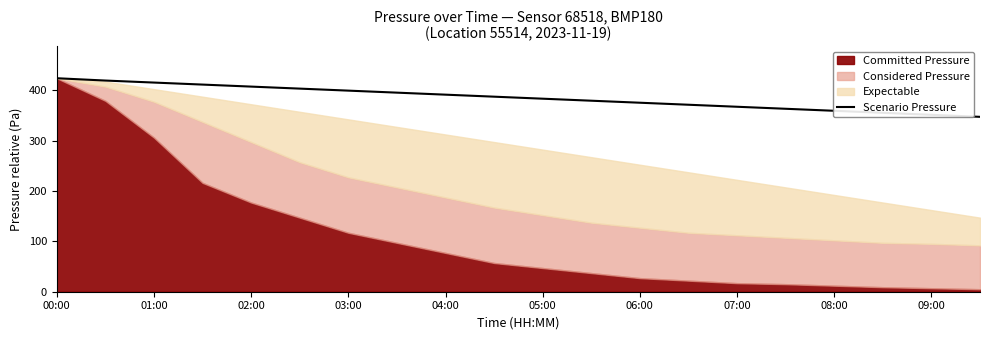

The Scenario Pressure series shows 99.1 at 06:00. True or false?

False